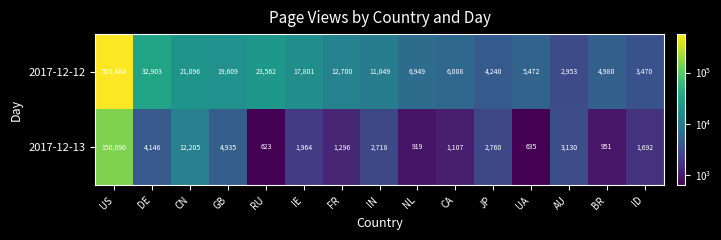

At which category is the sum across all series the highest?

US